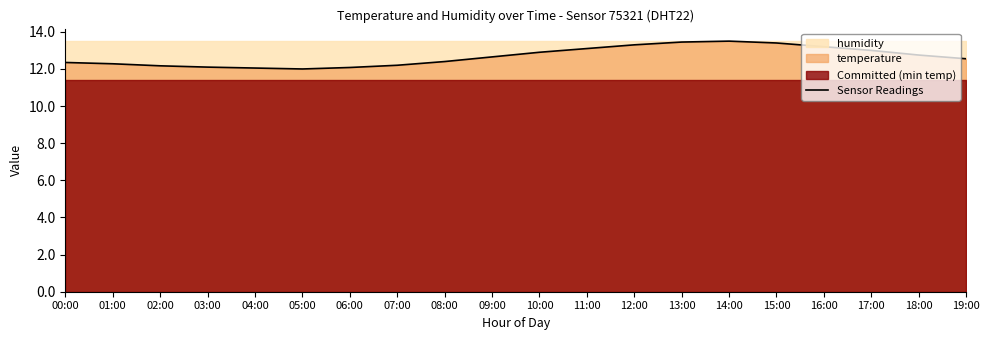

How many data points are above 12?

19